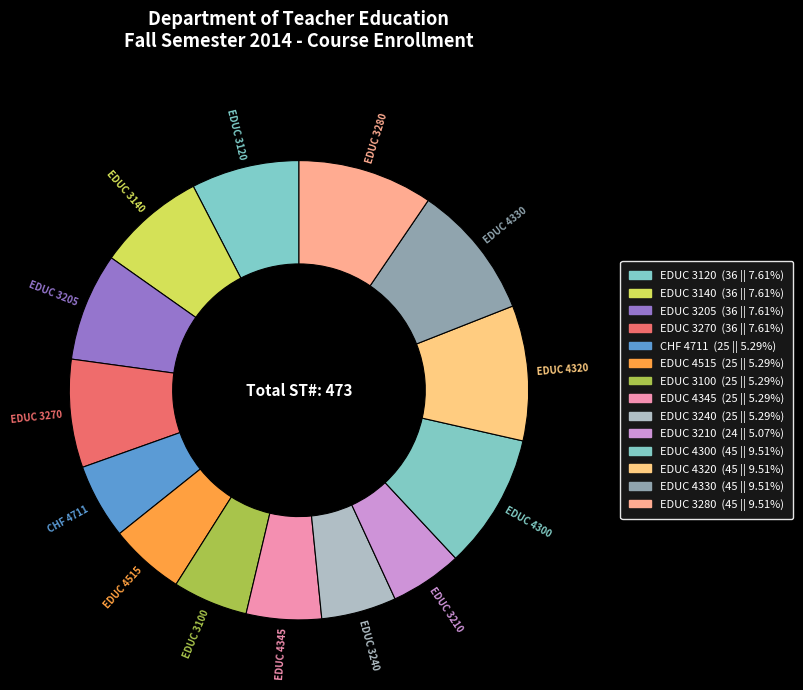

How many slices are in this pie chart?

14